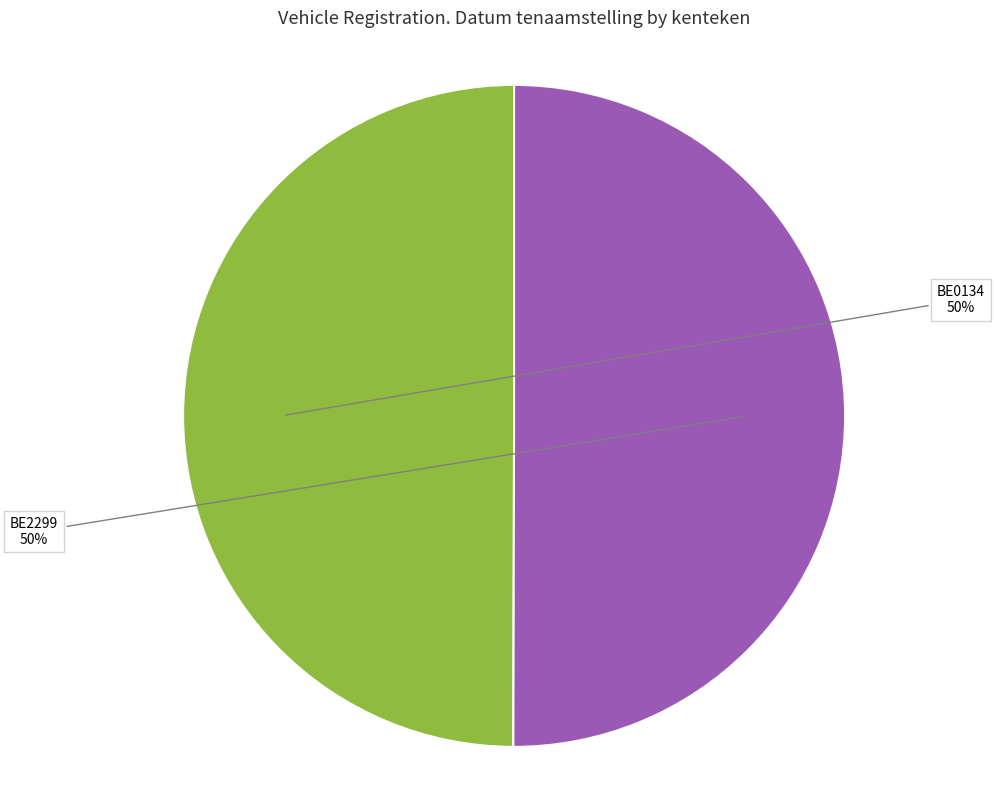

What percentage is the BE2299 slice, to the nearest percent?

50%